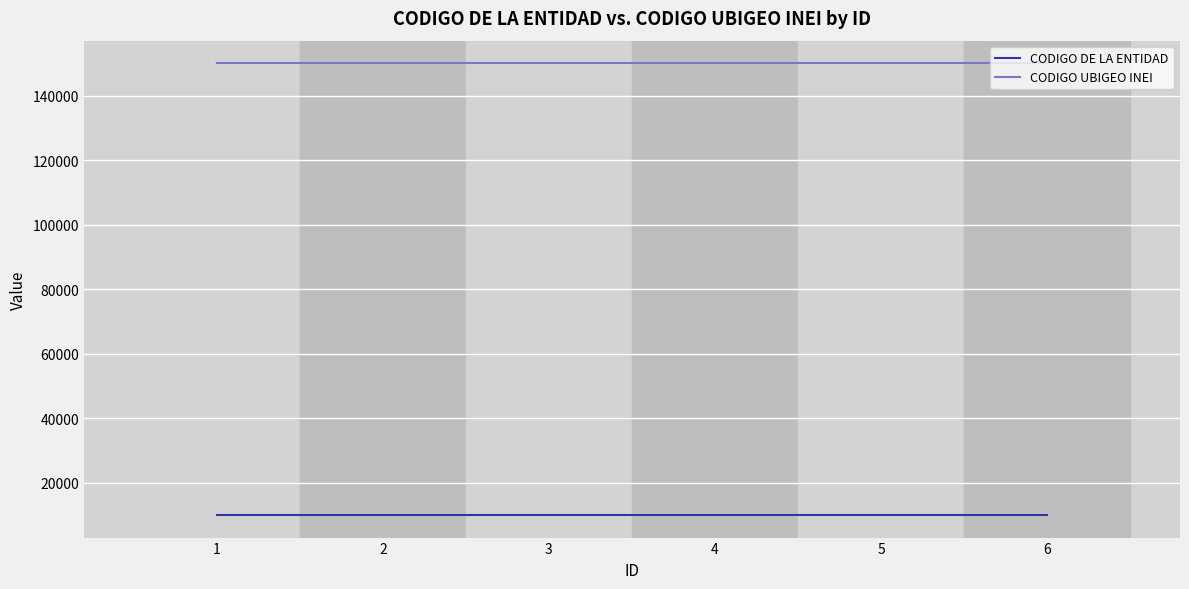

True or false: CODIGO DE LA ENTIDAD and CODIGO UBIGEO INEI intersect in this chart.

False